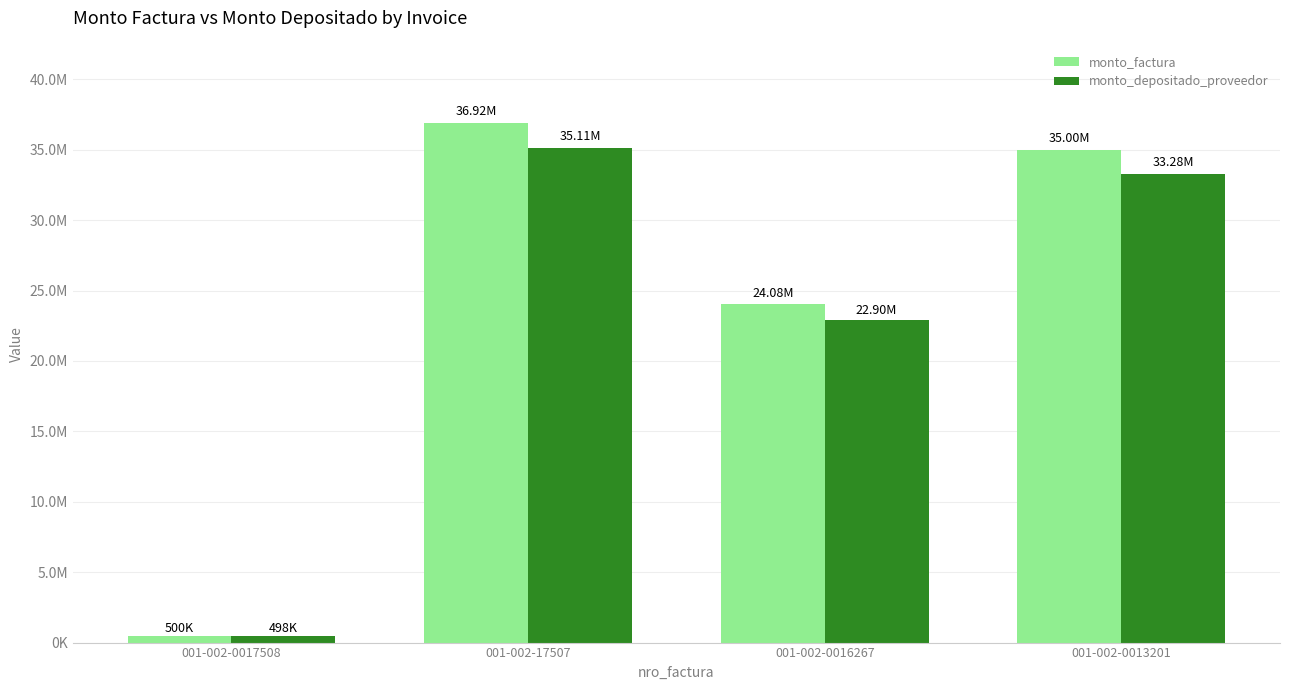

At which category is the sum across all series the highest?

001-002-17507